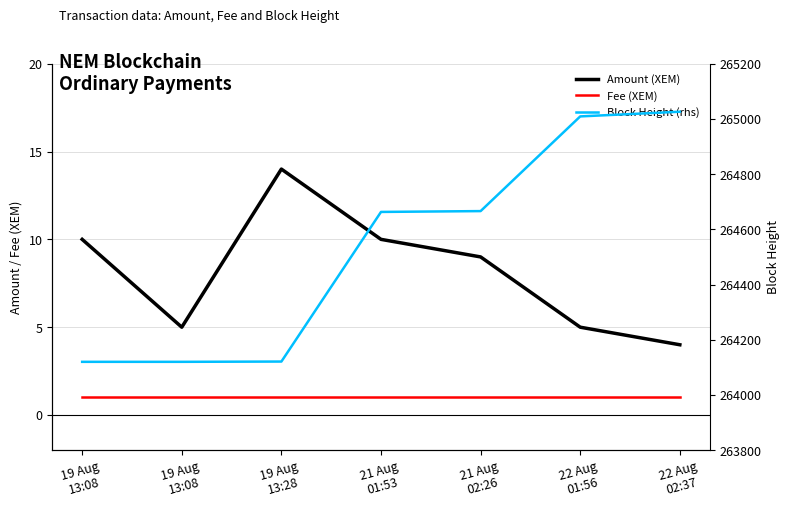

True or false: Fee (XEM) has more than 2 points higher than both neighbors.

False